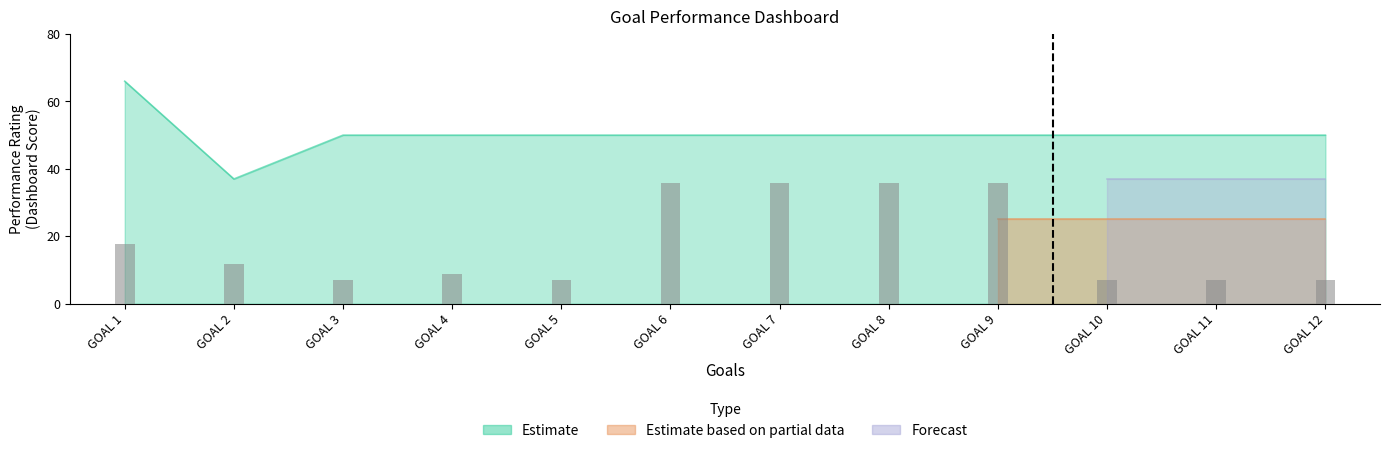

How many groups of bars are there?

12